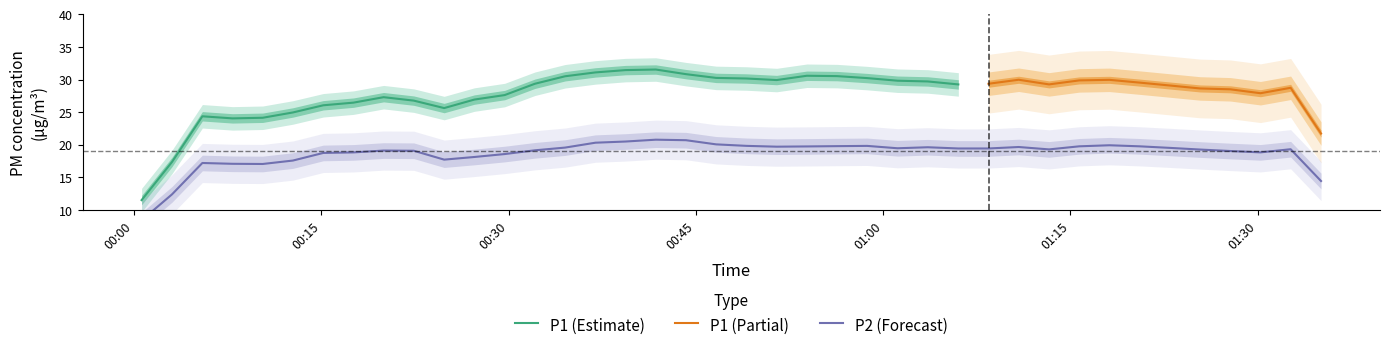

What is the maximum value for P1 (Estimate)?

31.5